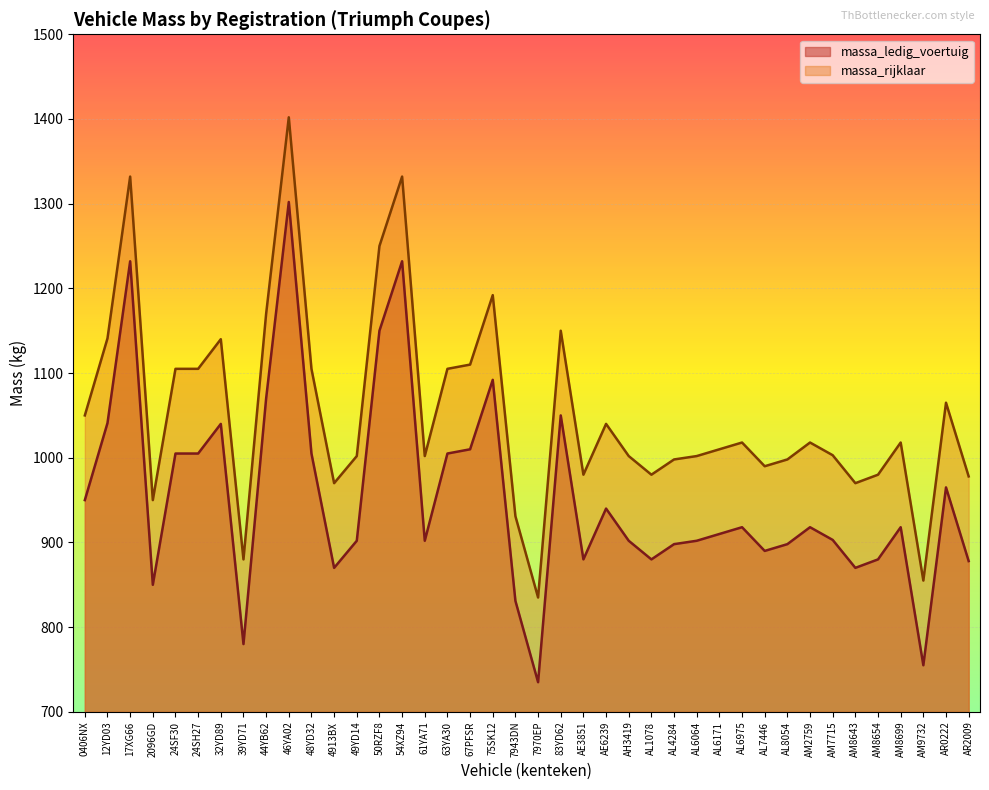

List the labels in order of massa_ledig_voertuig value, largest first.

46YA02, 17XG66, 54XZ94, 50RZF8, 75SK12, 44YB62, 83YD62, 12YD03, 32YD89, 67PFSR, 24SF30, 24SH27, 48YD32, 63YA30, AR0222, 0406NX, AE6239, AL6975, AM2759, AM8699, AL6171, AM7715, 49YD14, 61YA71, AH3419, AL6064, AL4284, AL8054, AL7446, AE3851, AL1078, AM8654, AR2009, 4913BX, AM8643, 2096GD, 7943DN, 39YD71, AM9732, 7970EP